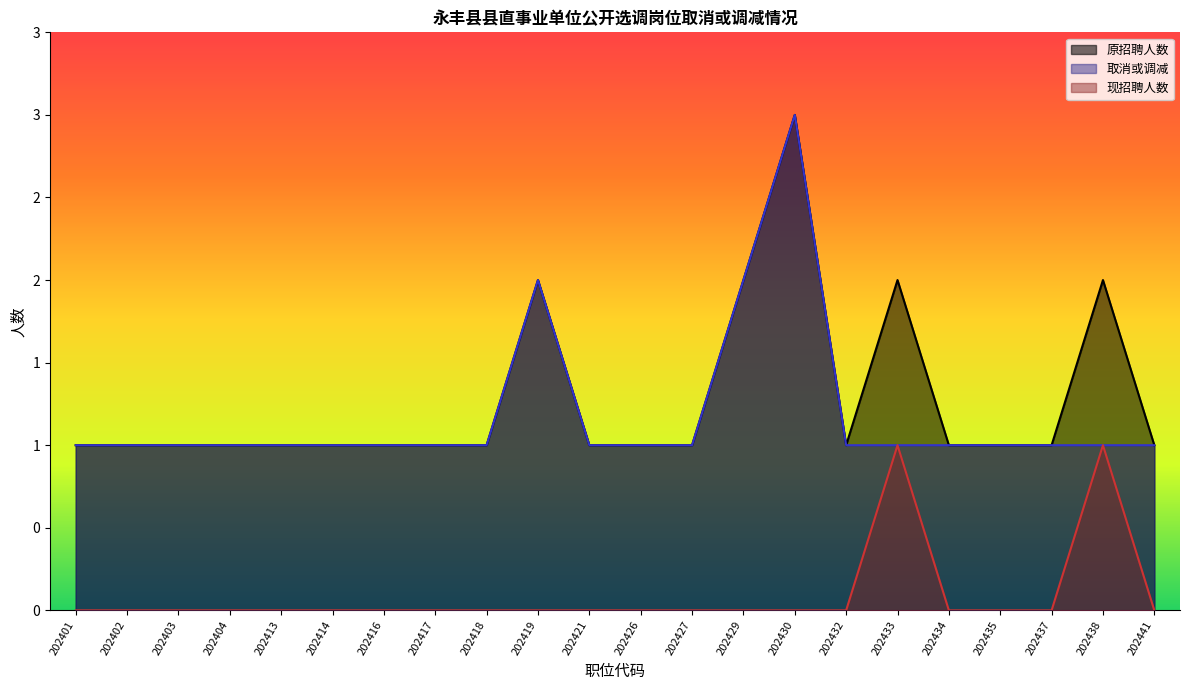

What is the difference between the 取消或调减 values at 202430 and 202404?

2